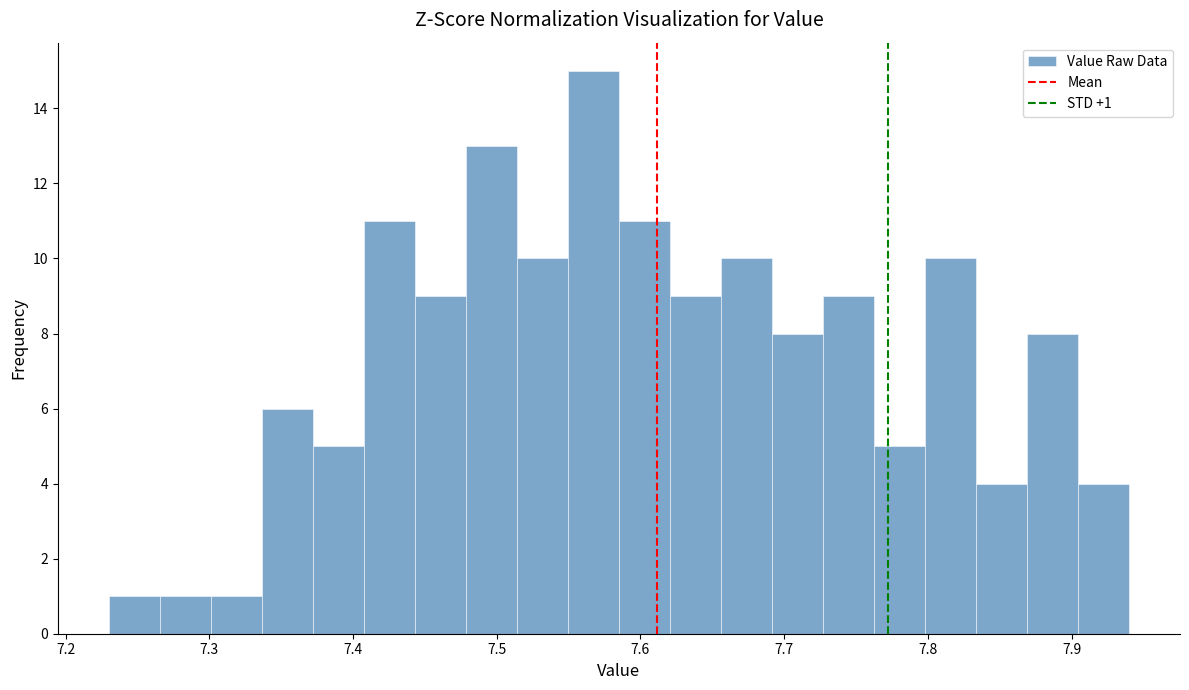

Around what value on the x-axis is the tallest bar? Give the approximate position of its centre, as read against the axis.

7.57